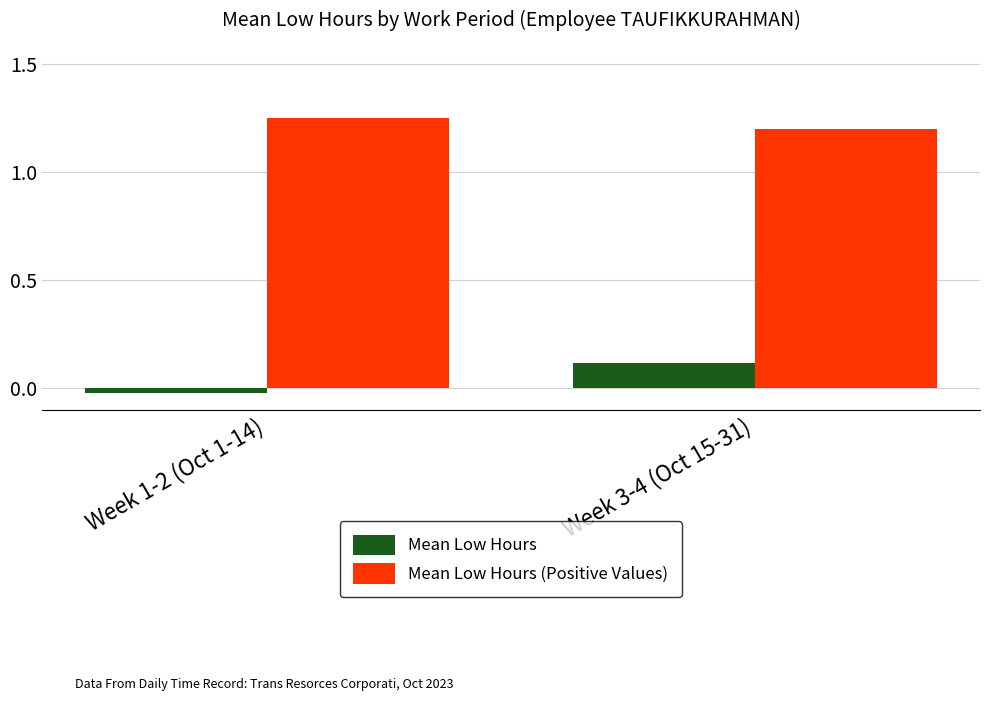

At Week 1-2 (Oct 1-14), list the series in order from smallest to largest.

Mean Low Hours, Mean Low Hours (Positive Values)